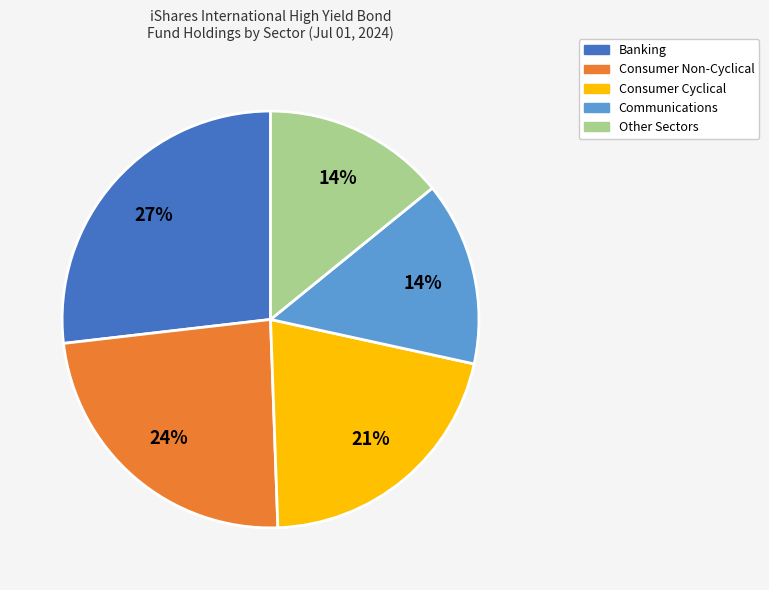

To the nearest percent, what is the average slice percentage?

20%